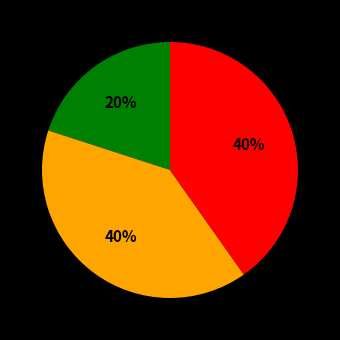

Is there a majority slice in this chart?

No